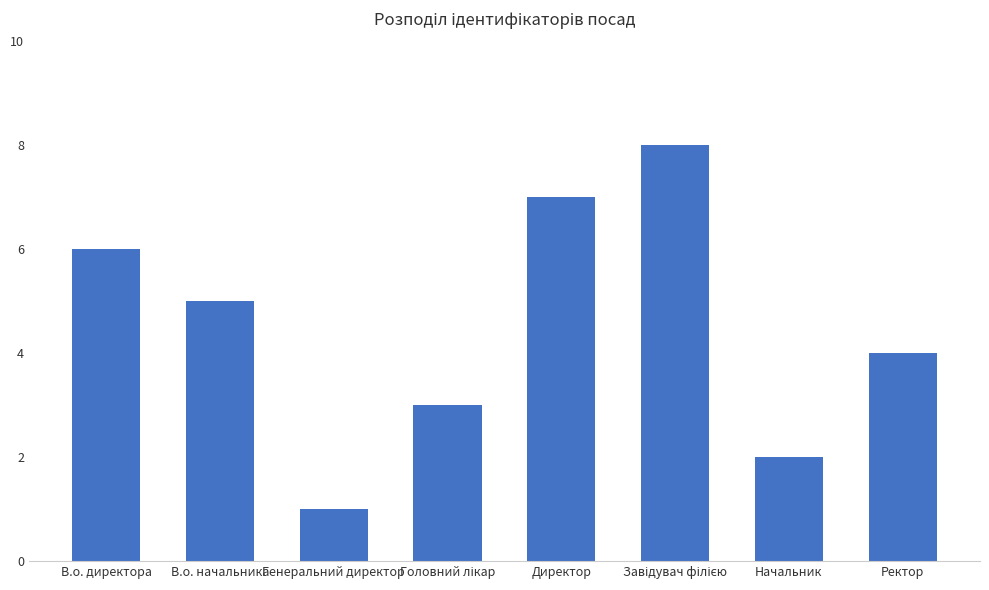

Where is the data nearest to the value 4?

Ректор